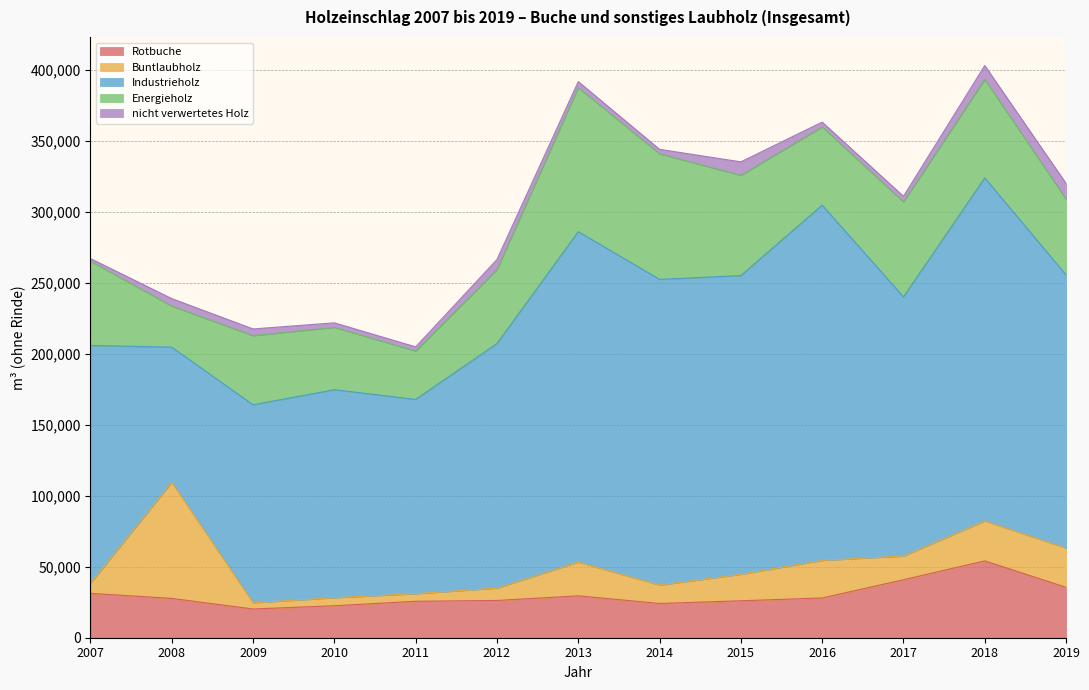

What is the sum of all Rotbuche values?

391830.9